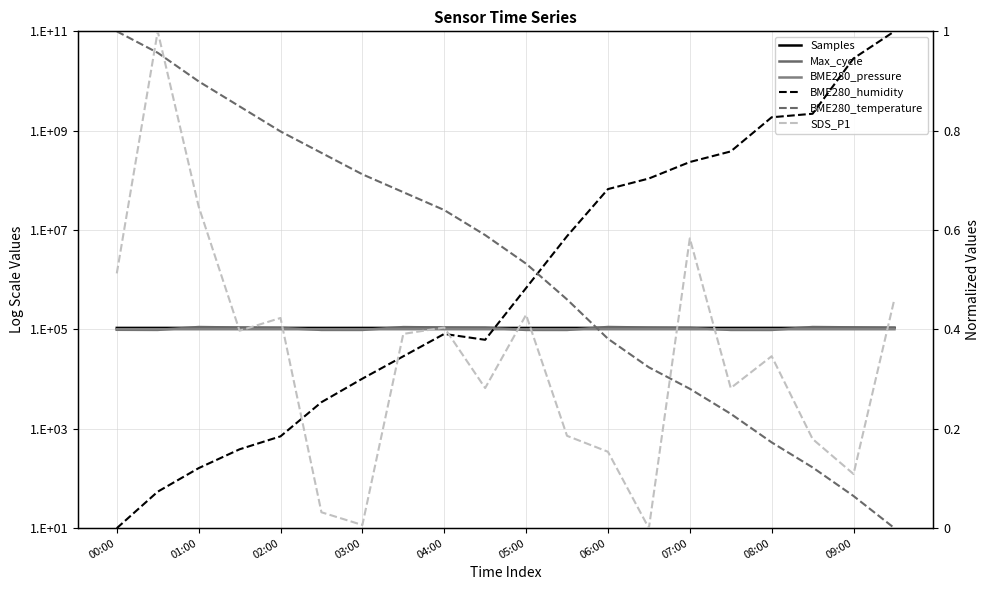

In SDS_P1, how many points are higher than both neighbors (excluding endpoints)?

6